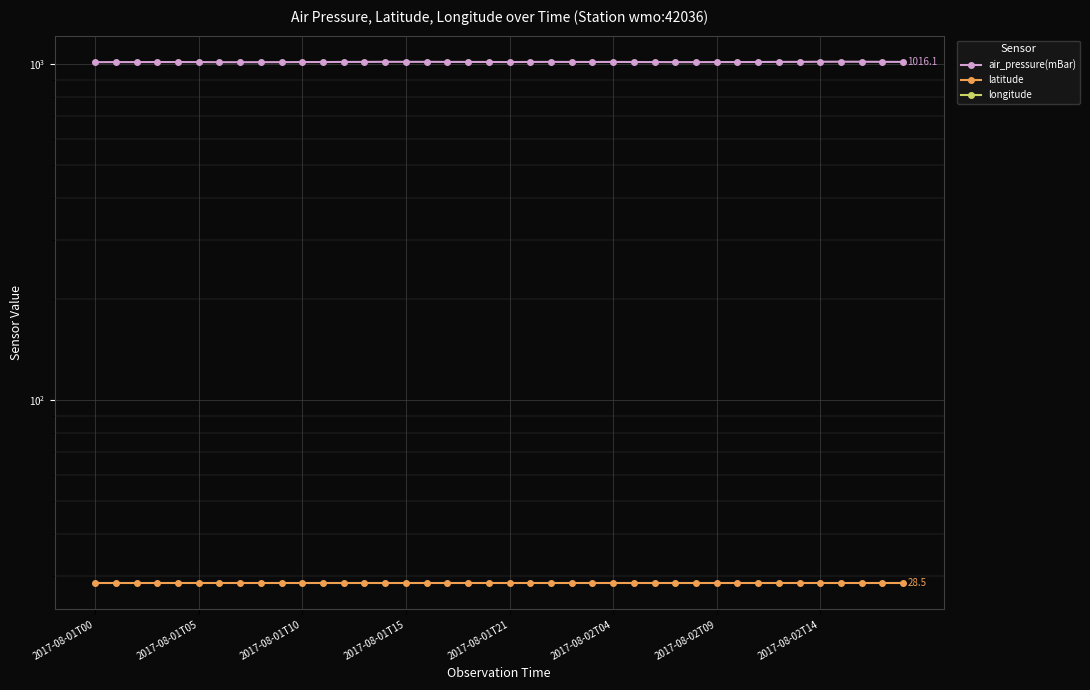

How many lines are shown in the chart?

3